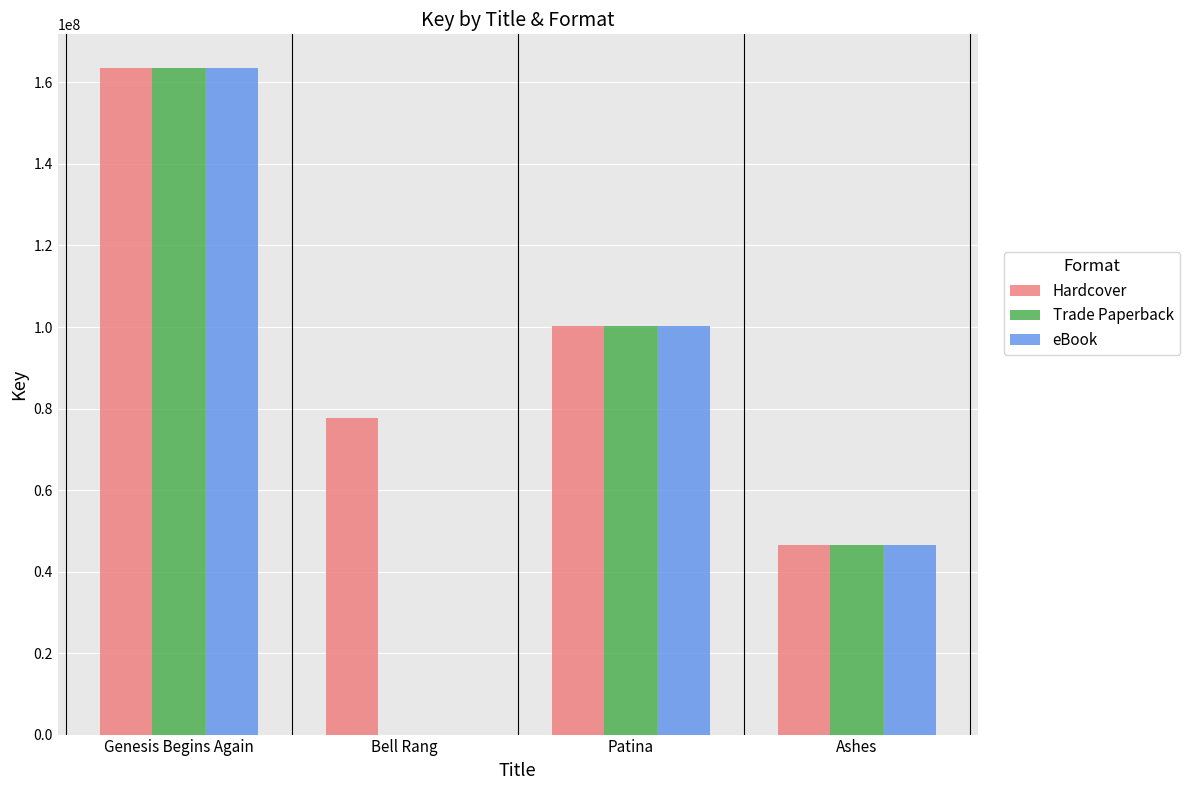

How many groups of bars are there?

4